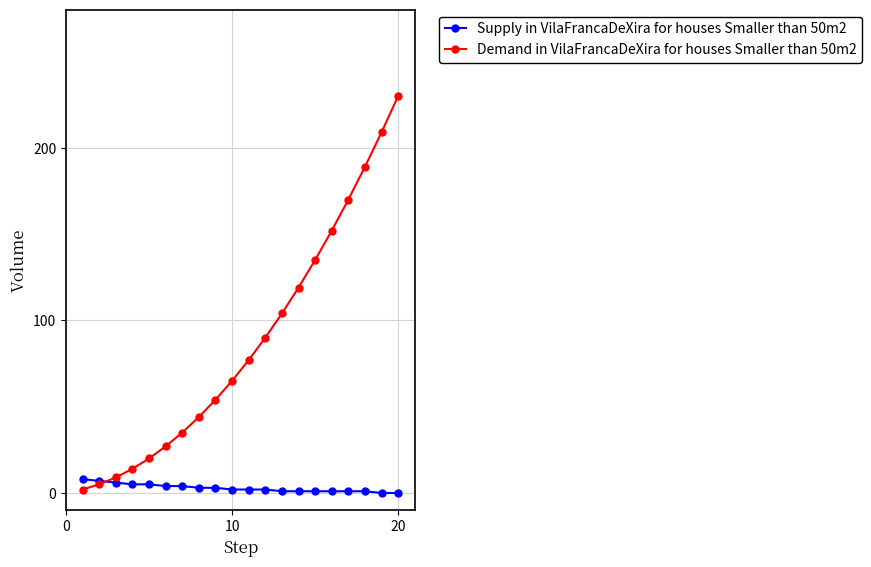

Which series has the largest total across all categories?

Demand in VilaFrancaDeXira for houses Smaller than 50m2